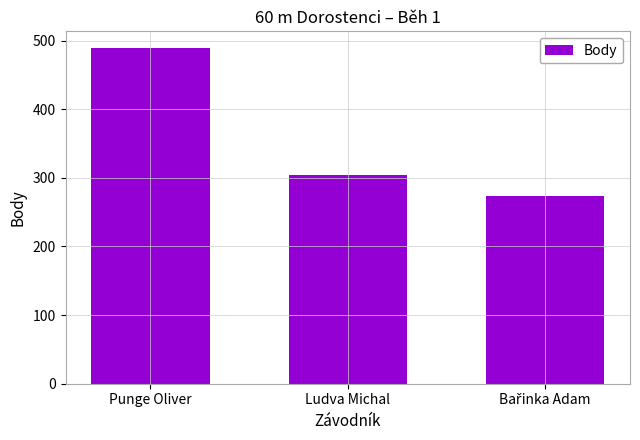

Where is the data nearest to the value 381?

Ludva Michal